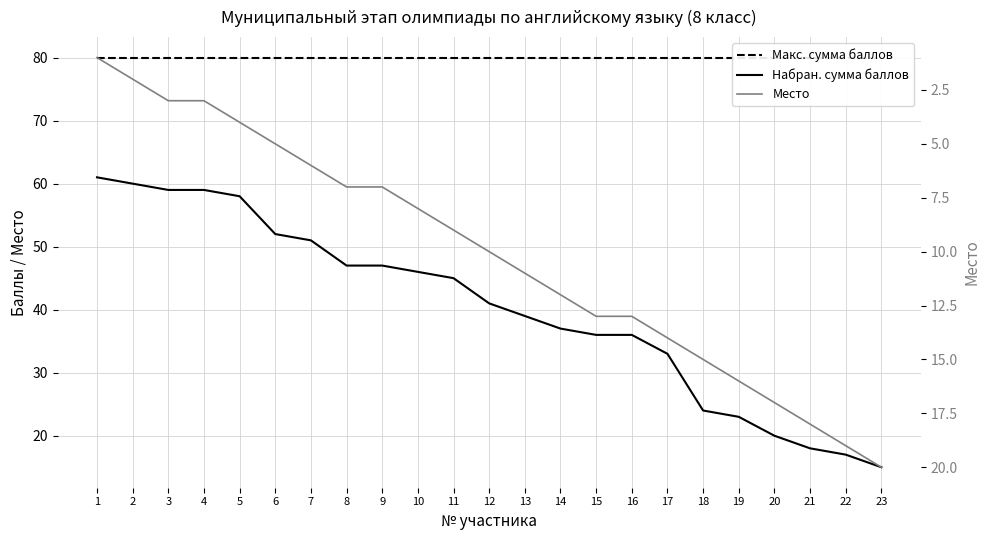

What are all the series names shown in the legend?

Макс. сумма баллов, Набран. сумма баллов, Место